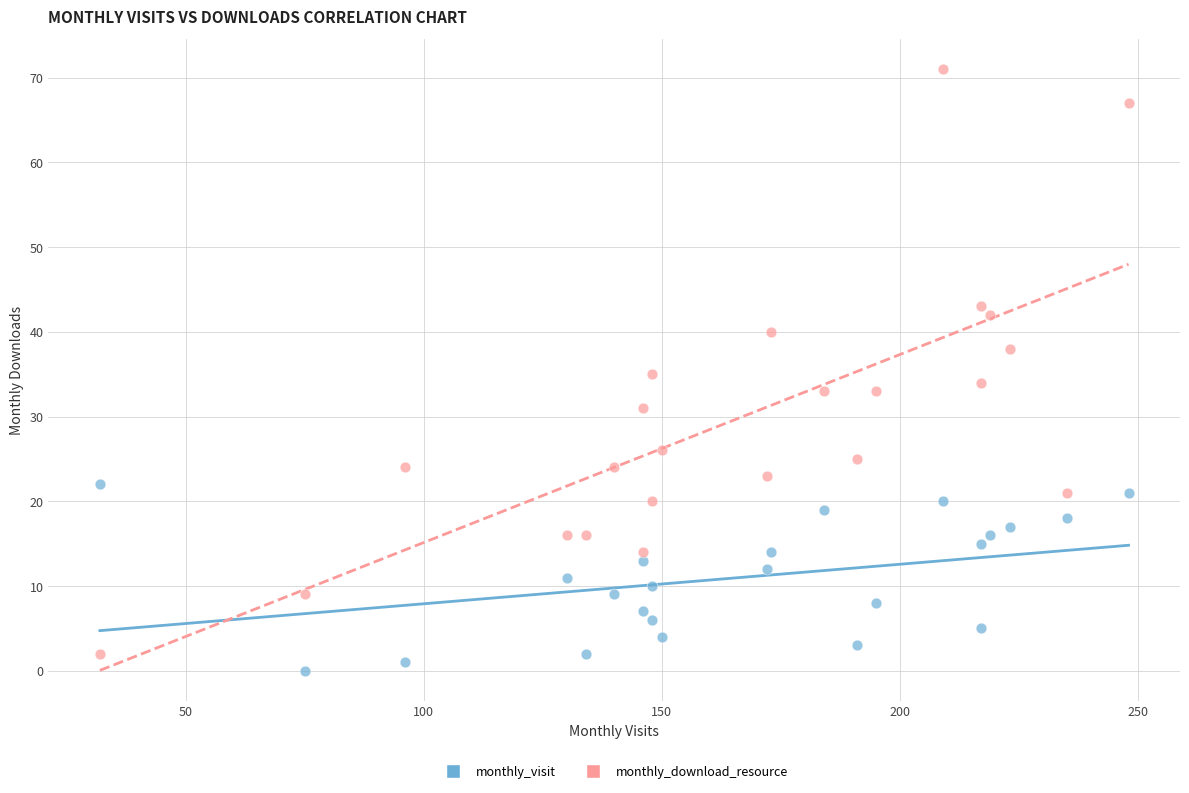

Across all data points, what is the range of Y values (max minus min)?

71